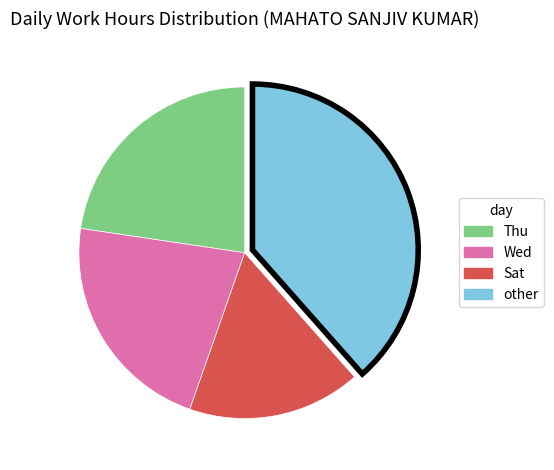

Does any single category account for the majority?

No